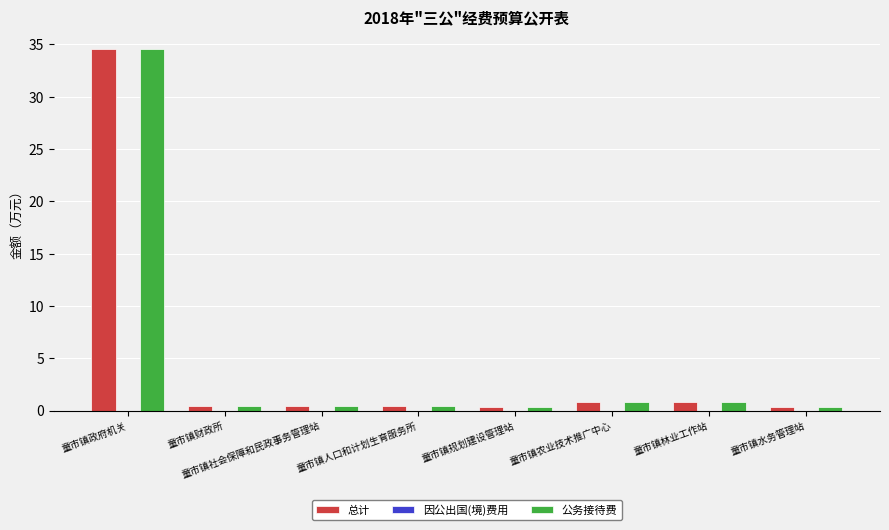

How many data points does each series have?

8